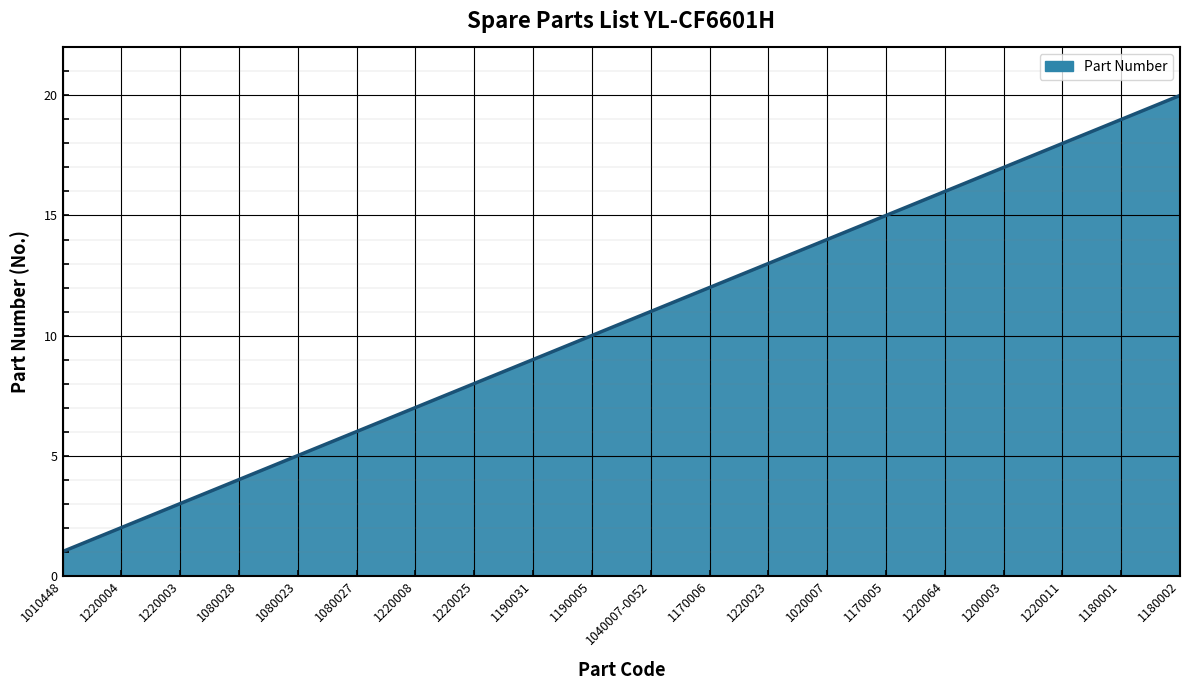

What is the sum of all values?

210